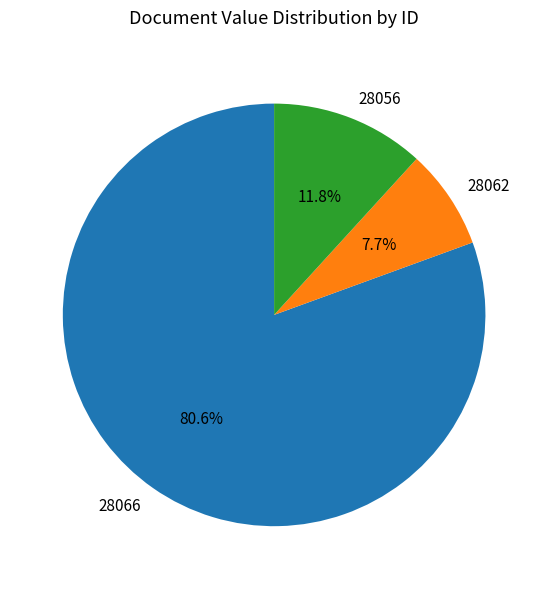

To the nearest percent, what is the combined percentage of 28056 and 28062?

19%